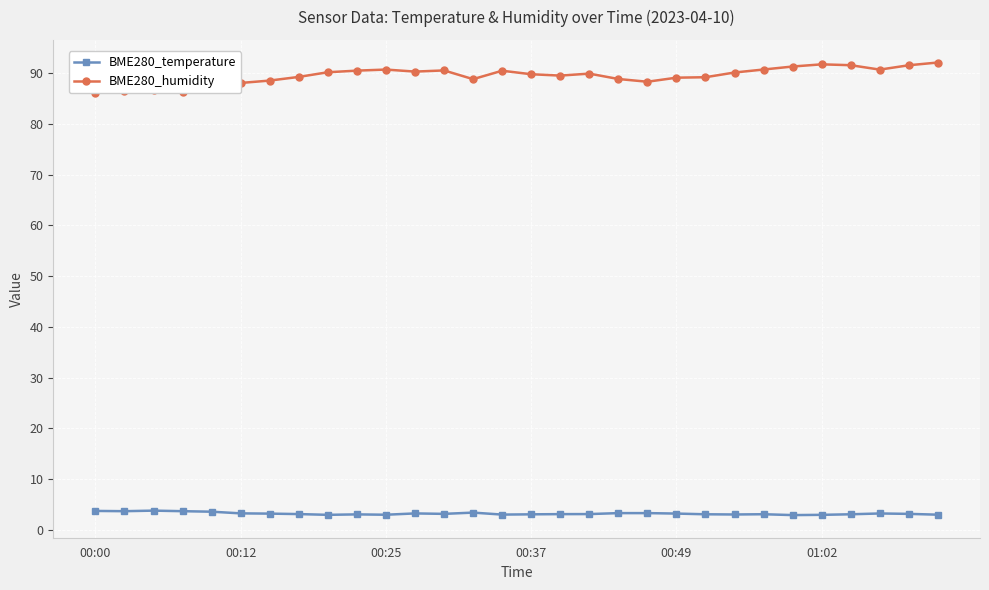

Rank the series at 24 from highest to lowest value.

BME280_humidity, BME280_temperature